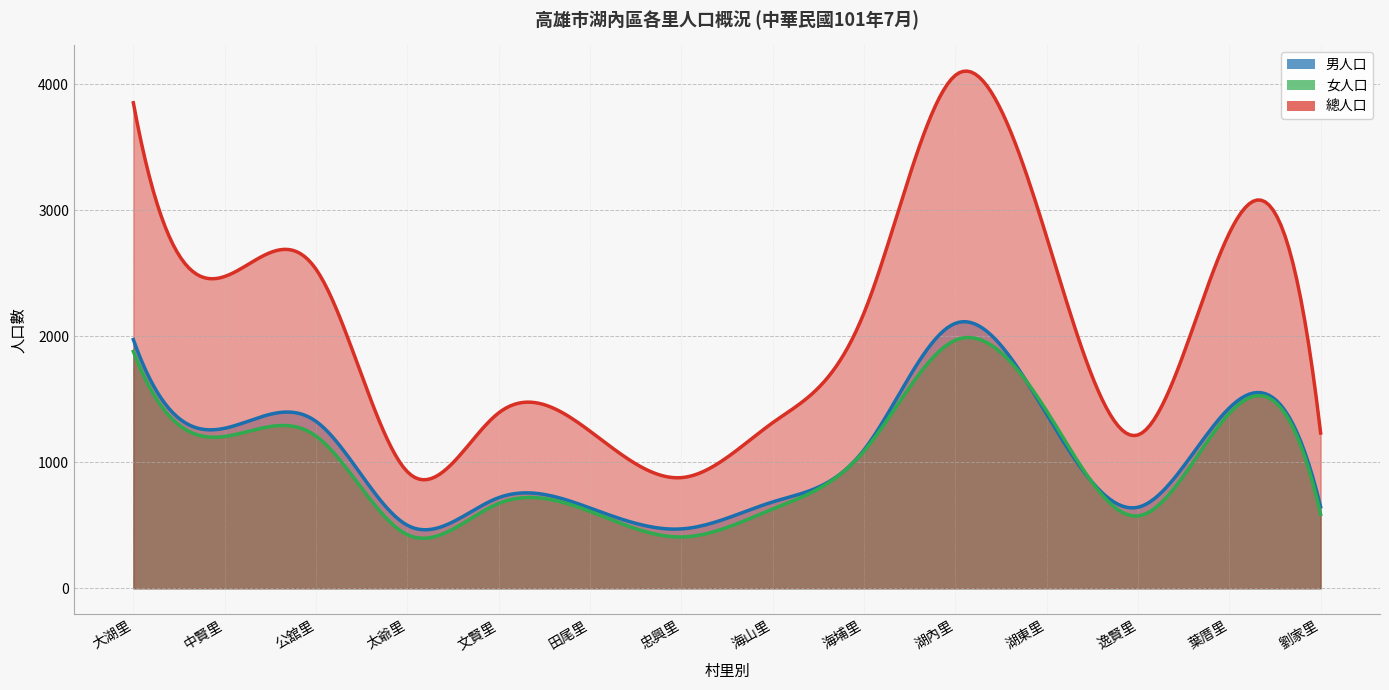

At which label is 男人口 closest to 1287?

中賢里